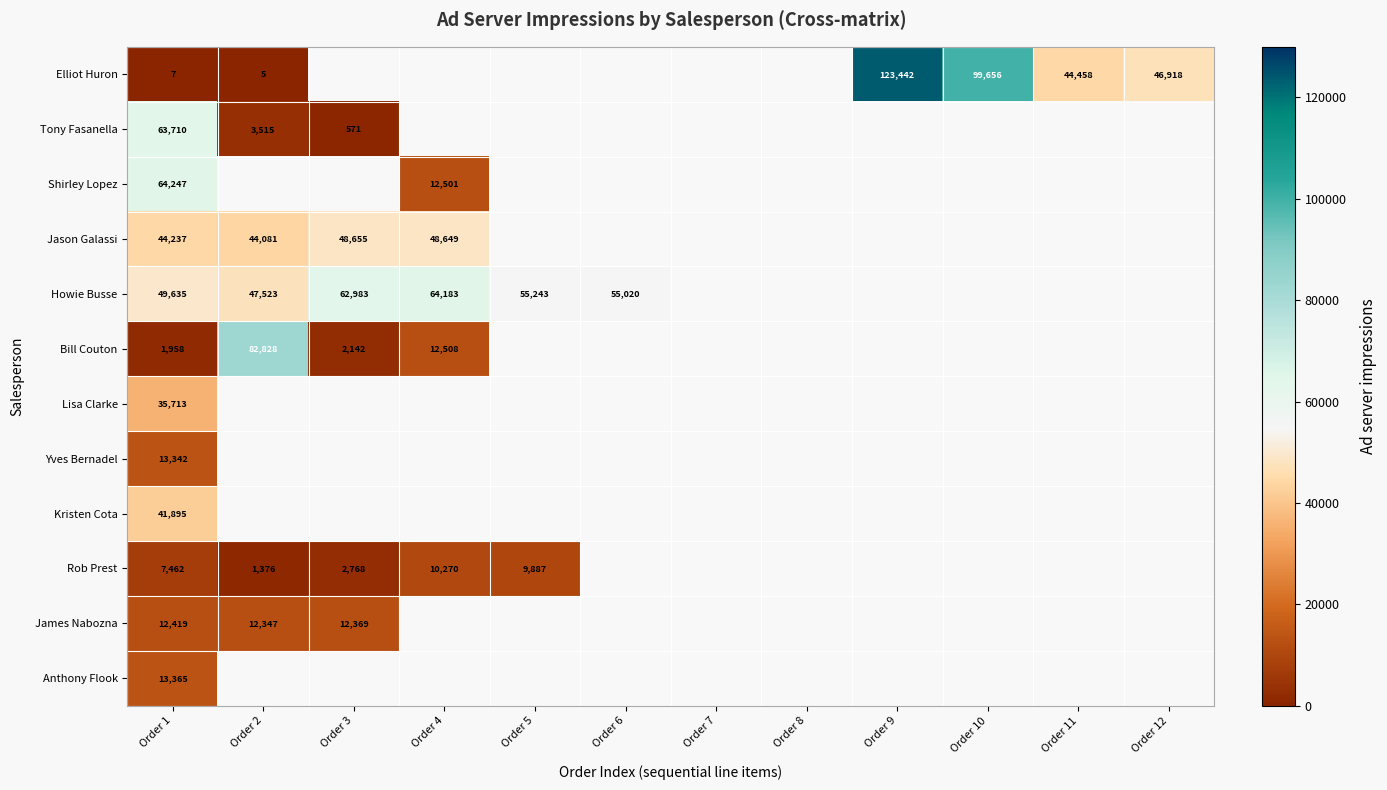

What is the spread (max minus min) of values at Order 2?

82823.0